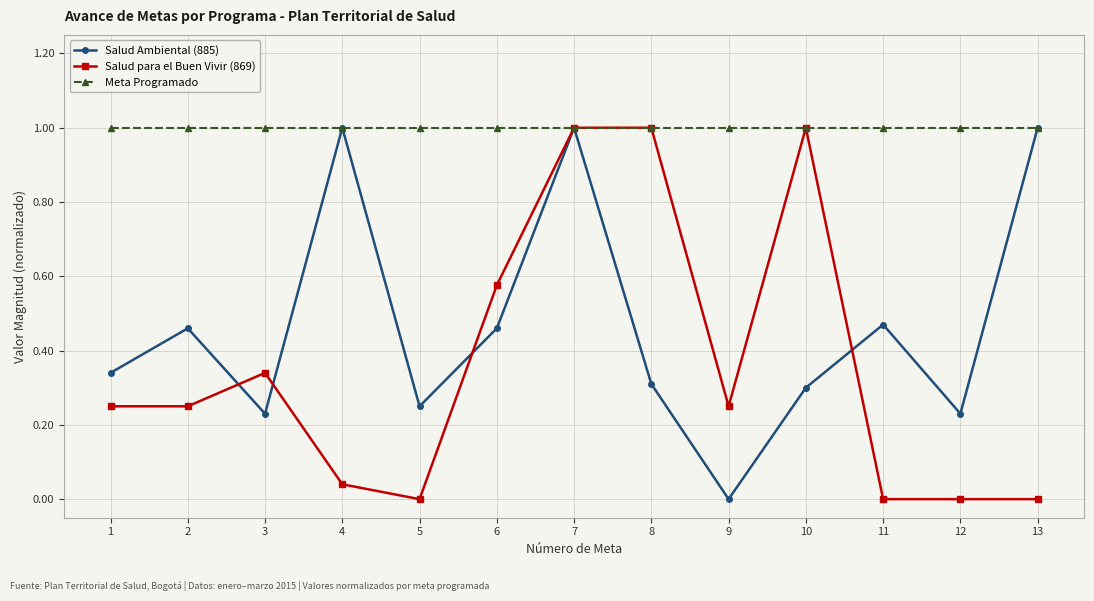

True or false: Salud para el Buen Vivir (869) has more than 1 points higher than both neighbors.

True